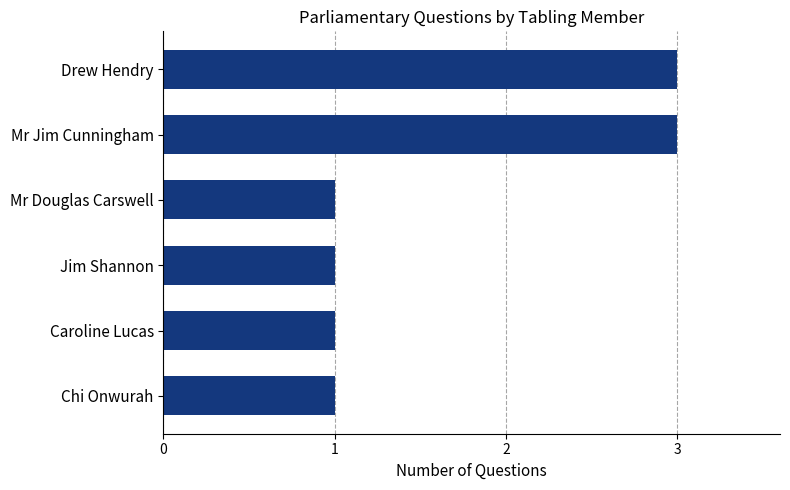

What is the smallest value displayed?

1